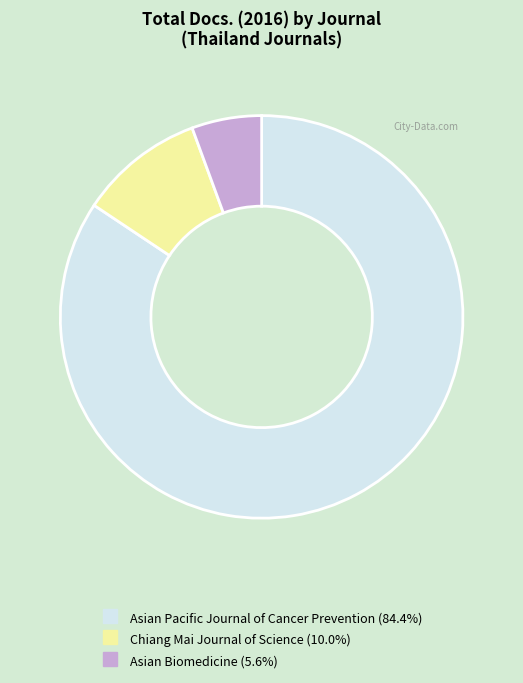

Rank the categories by value from highest to lowest.

Asian Pacific Journal of Cancer Prevention, Chiang Mai Journal of Science, Asian Biomedicine